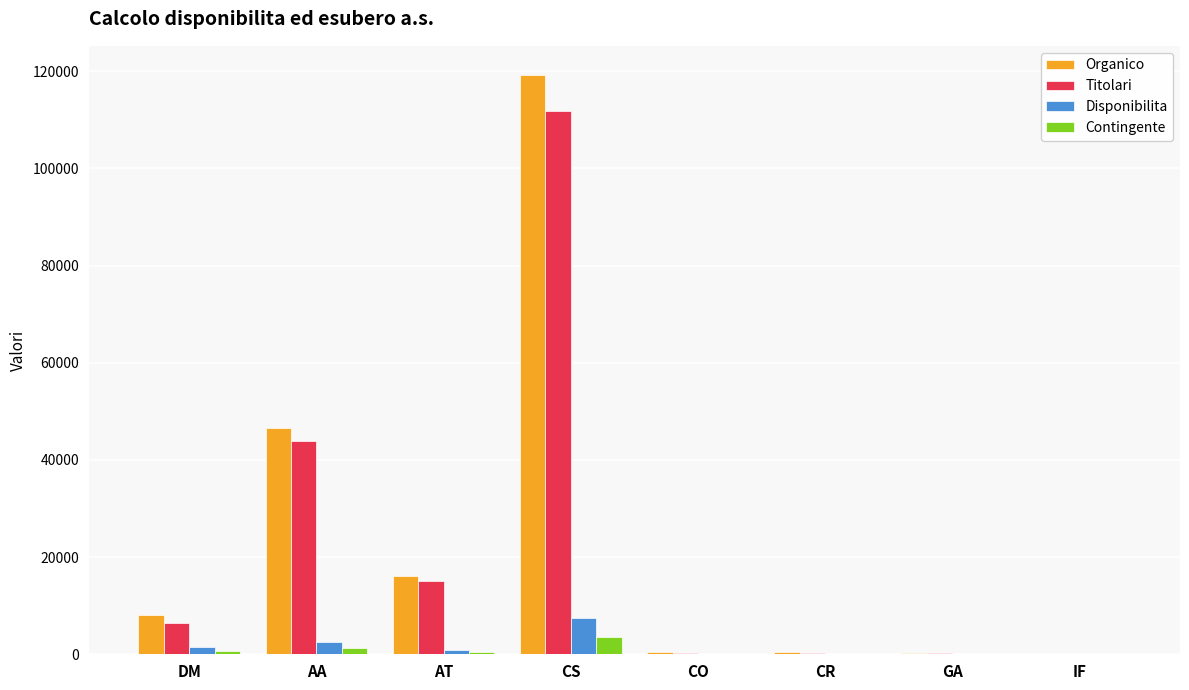

True or false: Organico has a value of 7995 at DM.

True